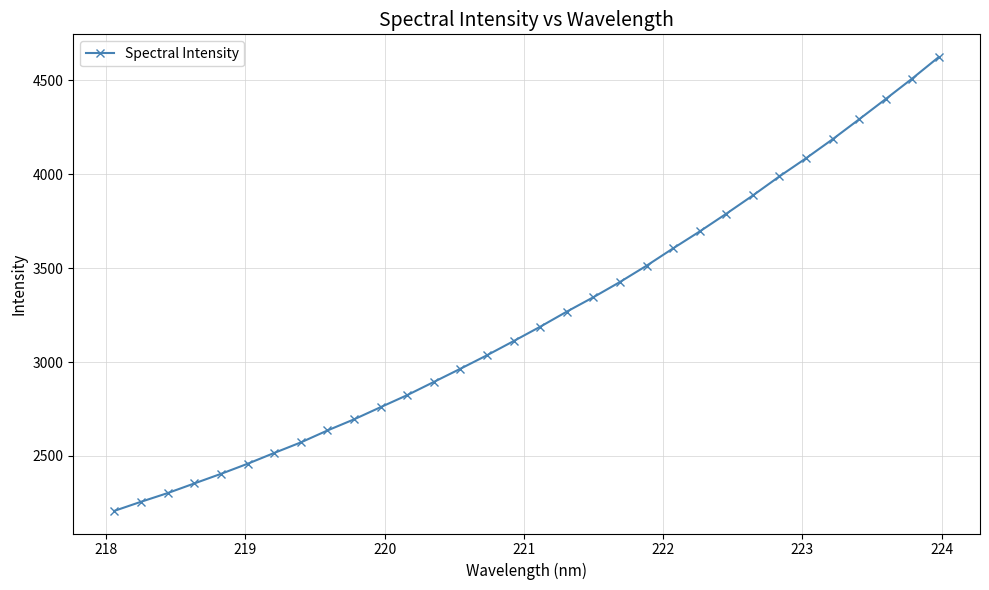

What is the sum of all values?

103782.9